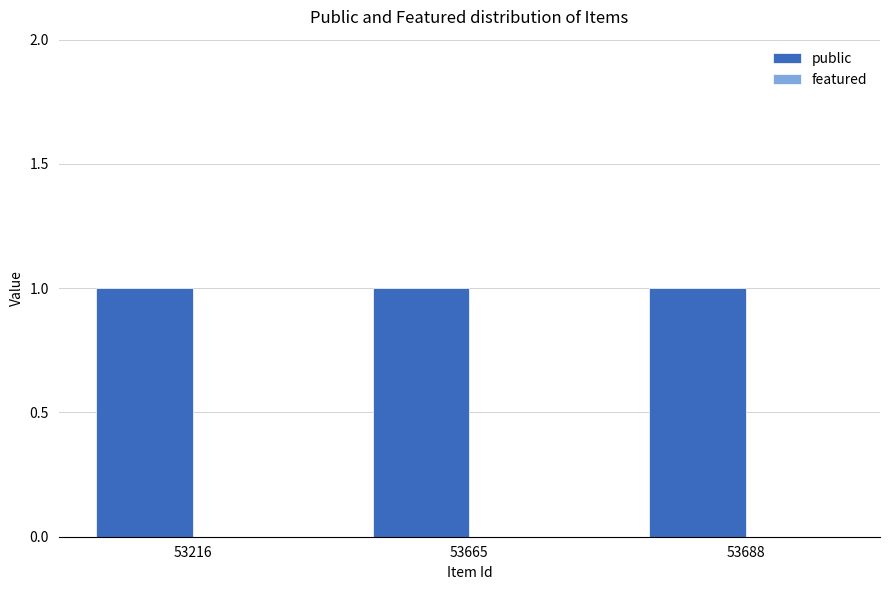

Reading left to right, transcribe all the data shown in this chart.

public: 53216=1	53665=1	53688=1
featured: 53216=0	53665=0	53688=0